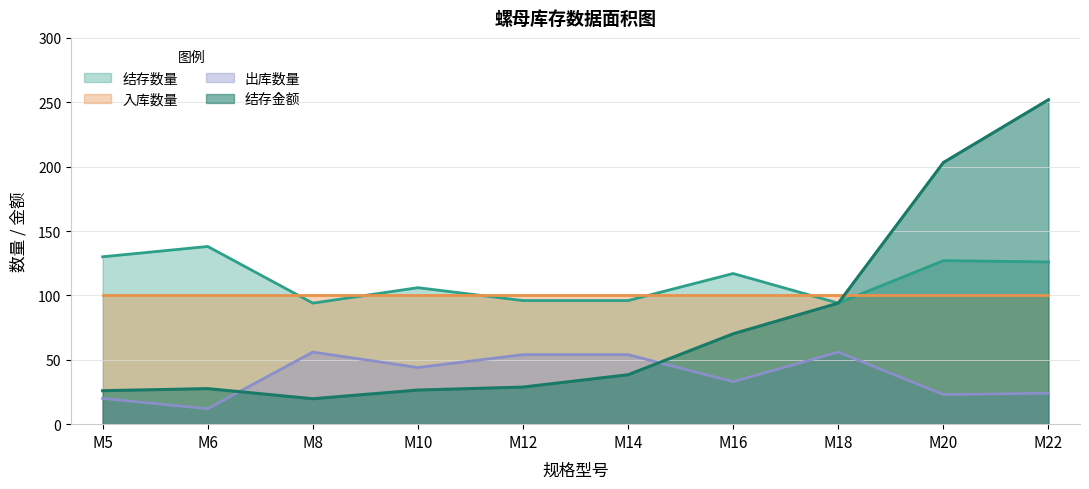

What is the difference between the maximum and minimum values in the 出库数量 series?

44.0